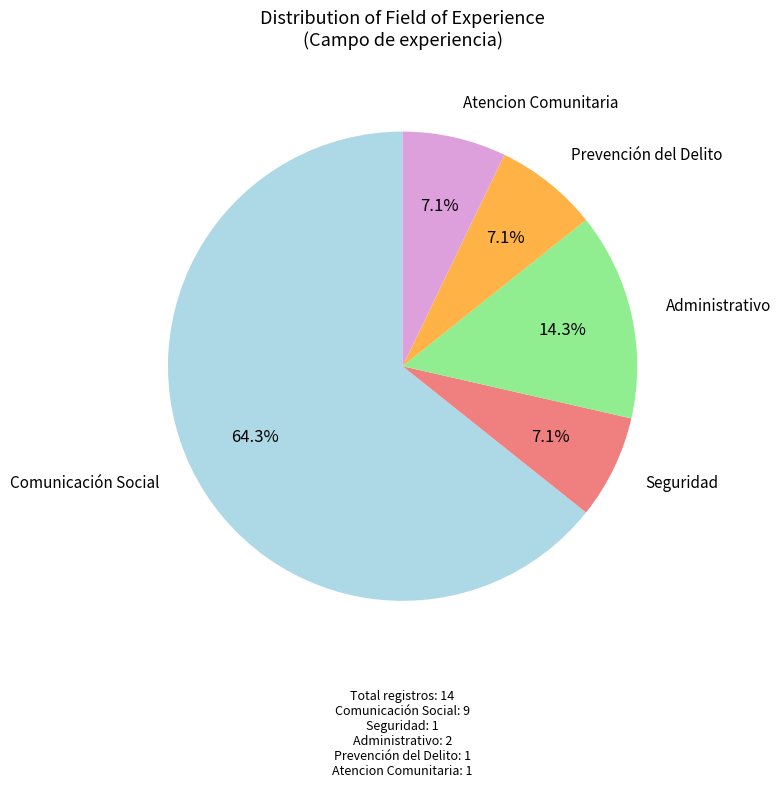

What is the largest slice in the pie chart?

Comunicación Social